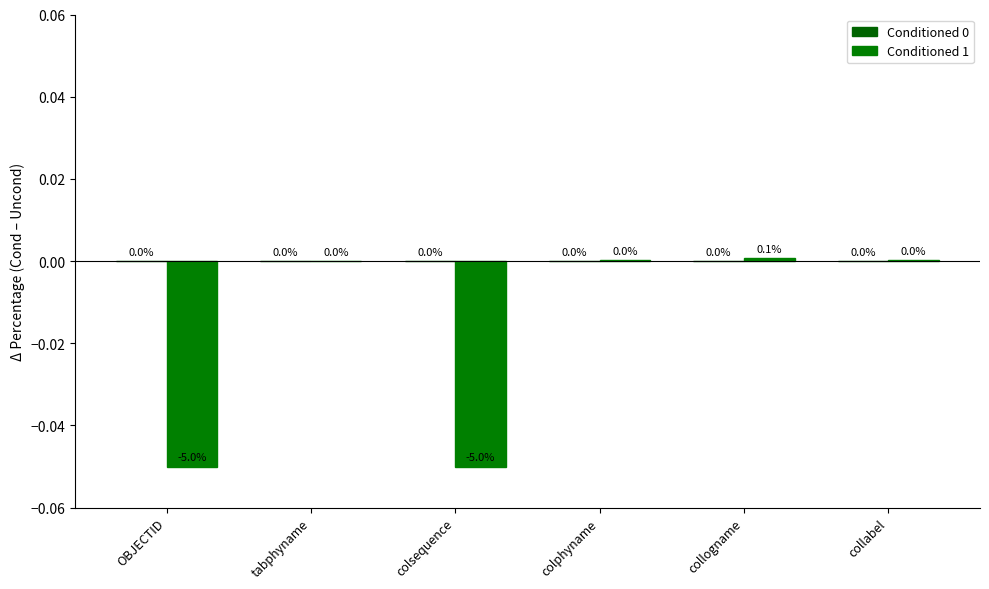

Count the number of categories in the chart.

6